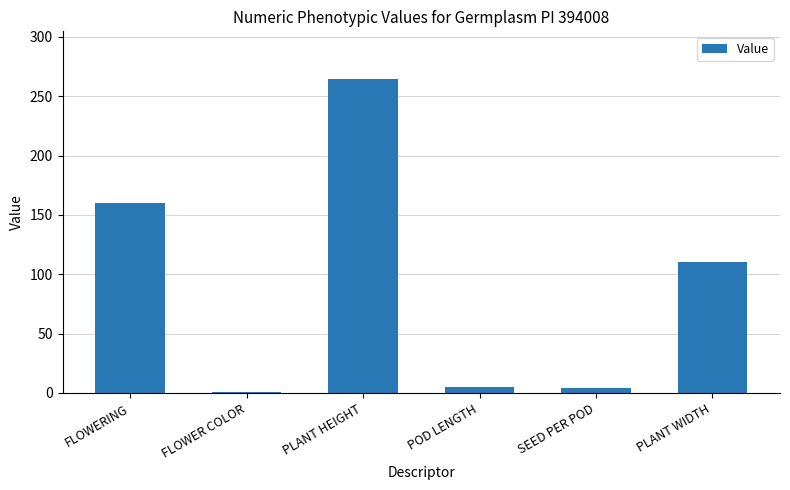

Does the chart contain stacked bars?

No